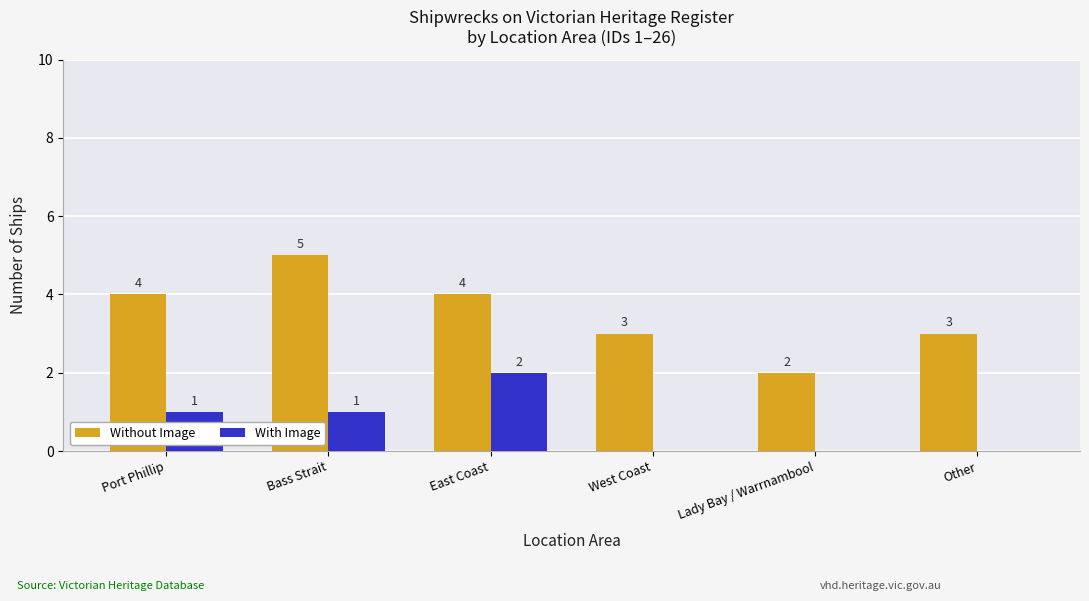

Which series changed the most between East Coast and West Coast?

With Image